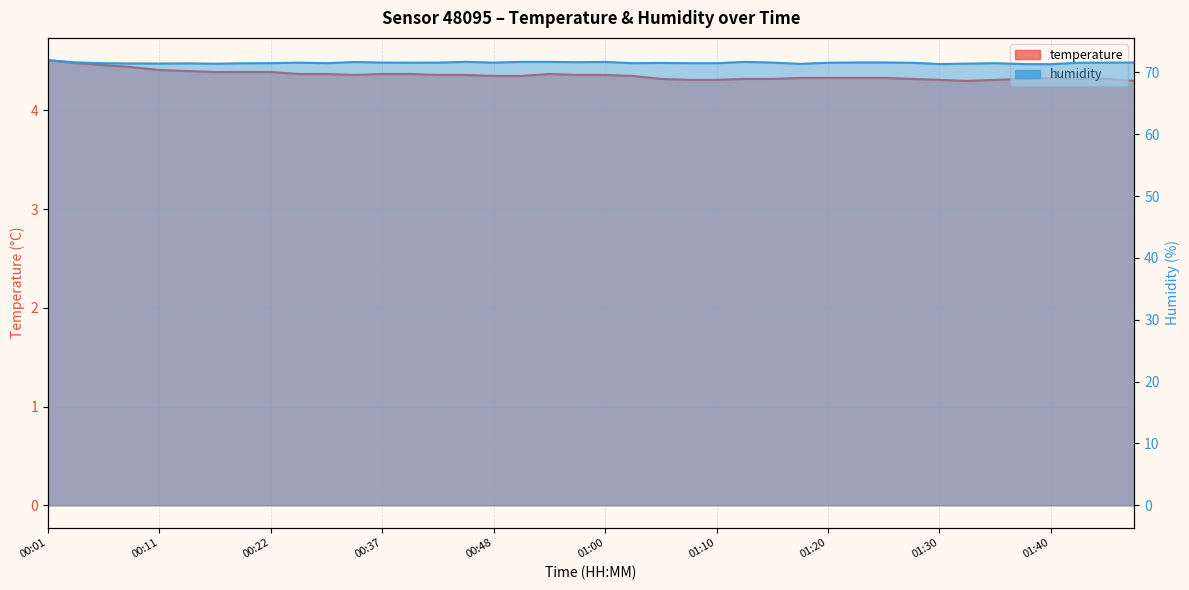

Where is the first local maximum for humidity?

00:14